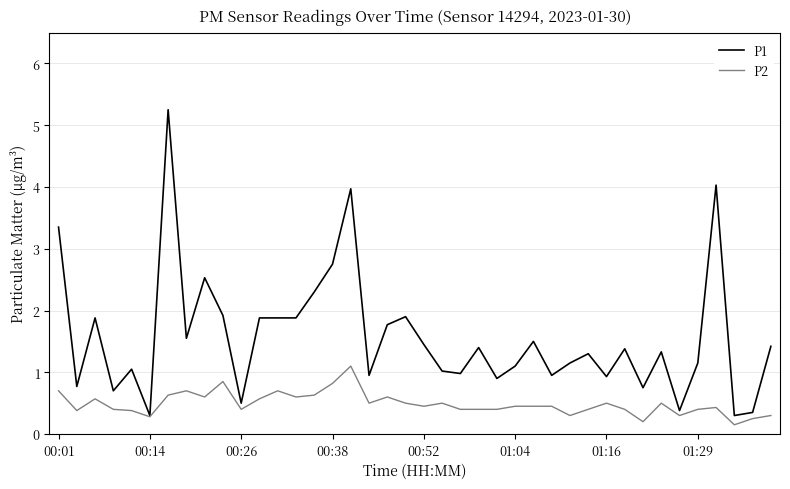

What is the lowest value of the P1 series?

0.3